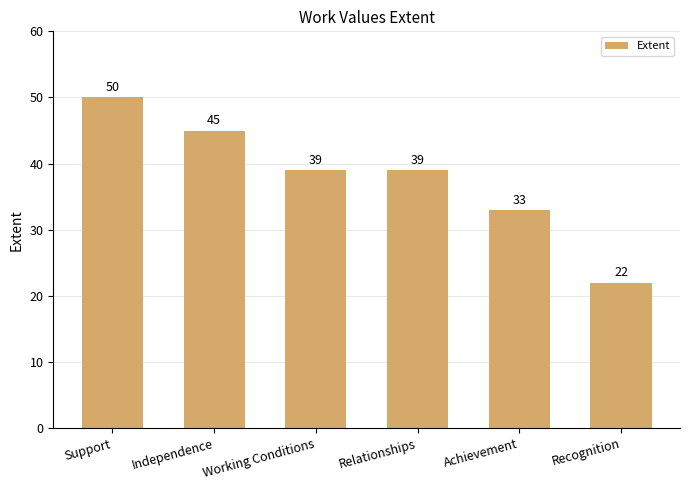

What is the value of the 4th bar from the left?

39